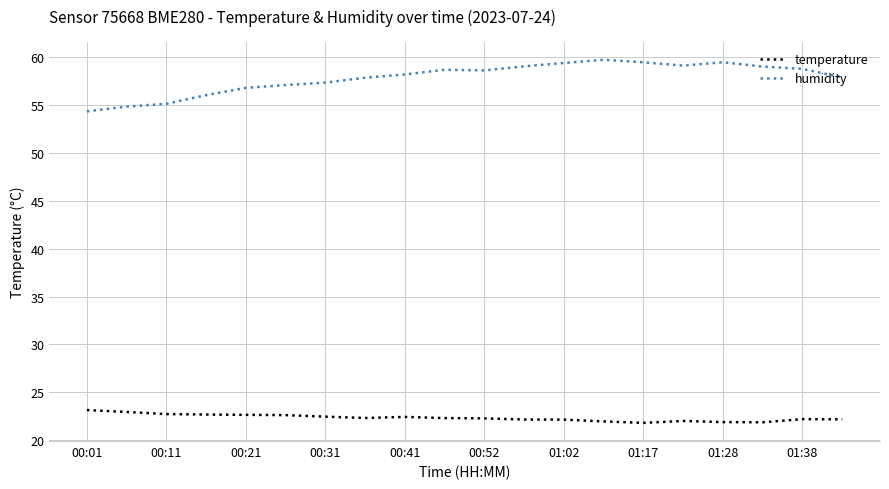

Rank the series by their average value, from lowest to highest.

temperature, humidity